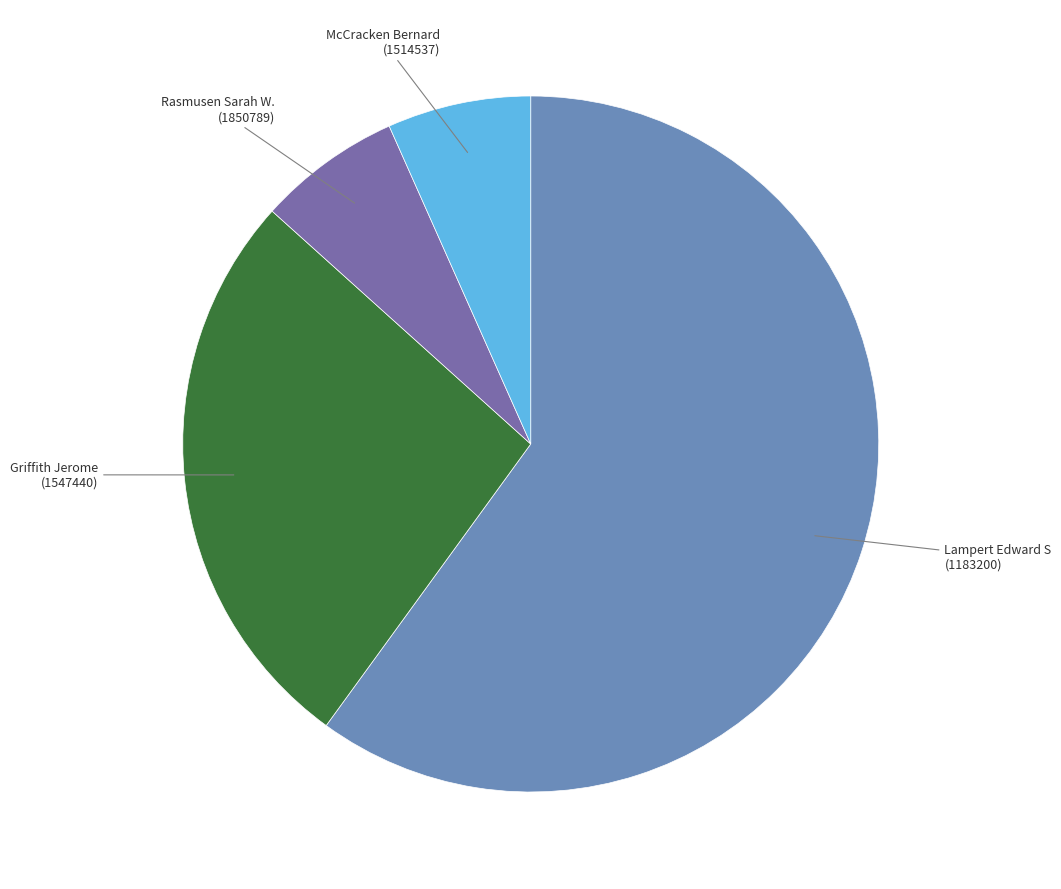

True or false: Griffith Jerome (1547440) accounts for 27% of the total.

True